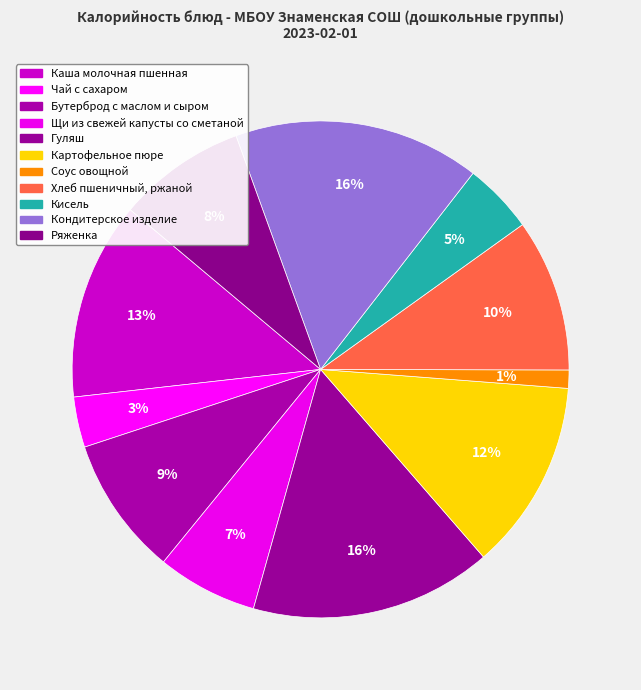

To the nearest percent, what percentage of the pie is Кондитерское изделие?

16%